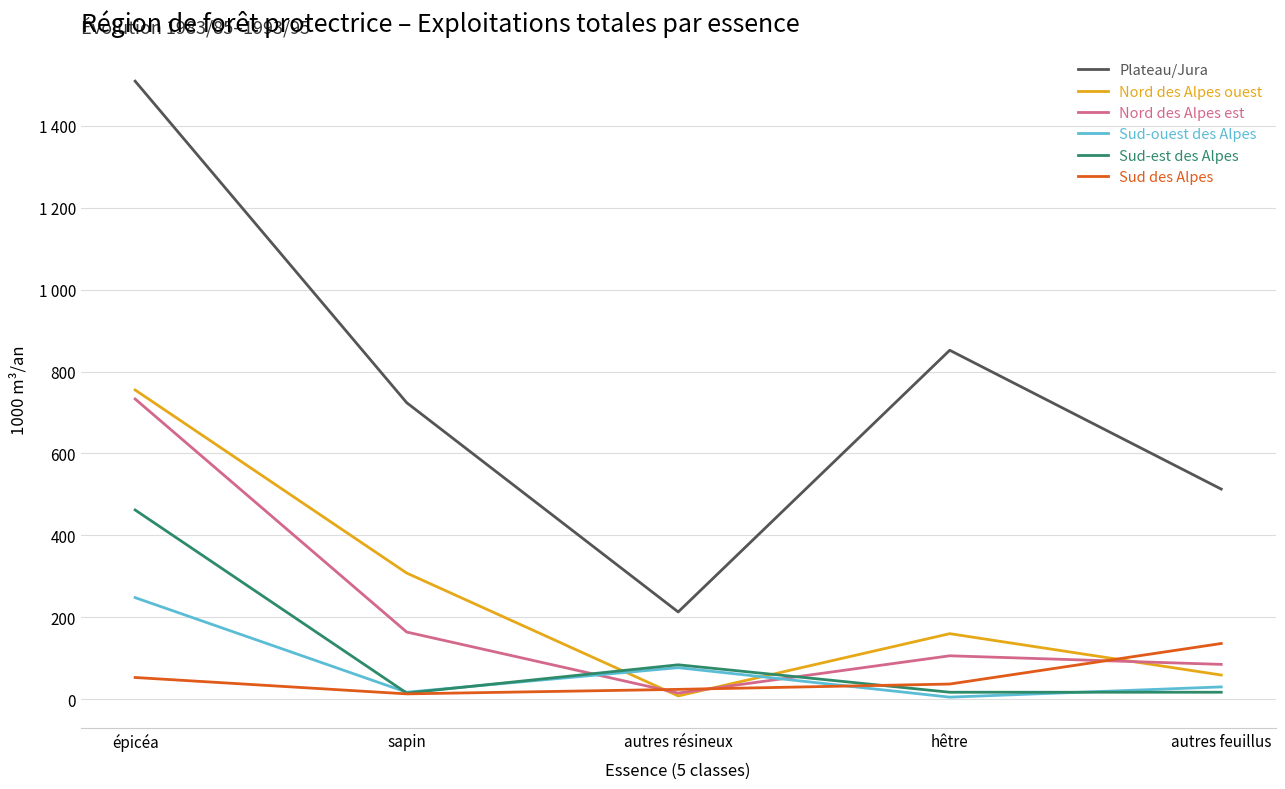

Is this an area chart (filled region under the line)?

No